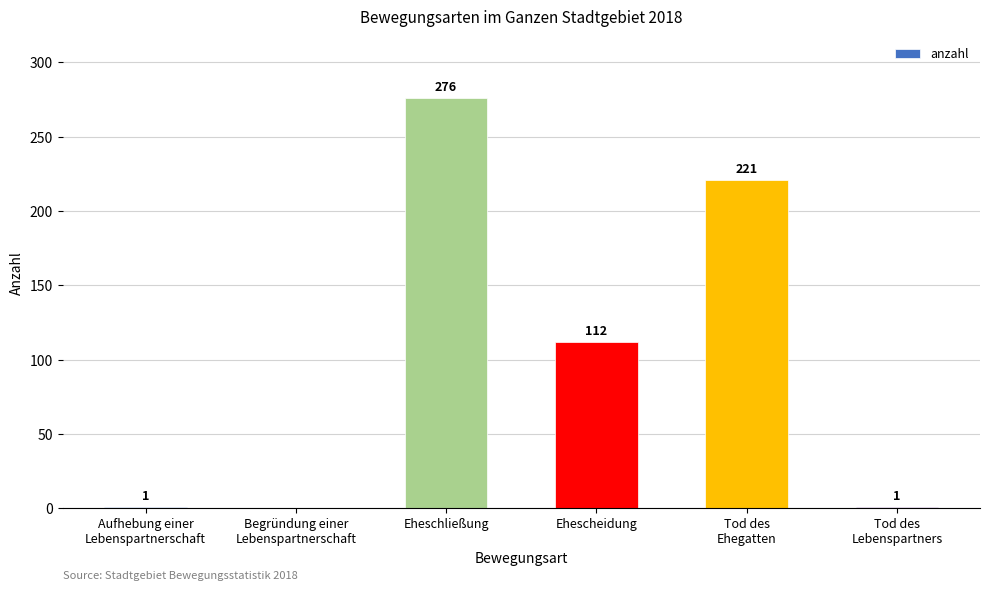

The value at Eheschließung is 387. True or false?

False